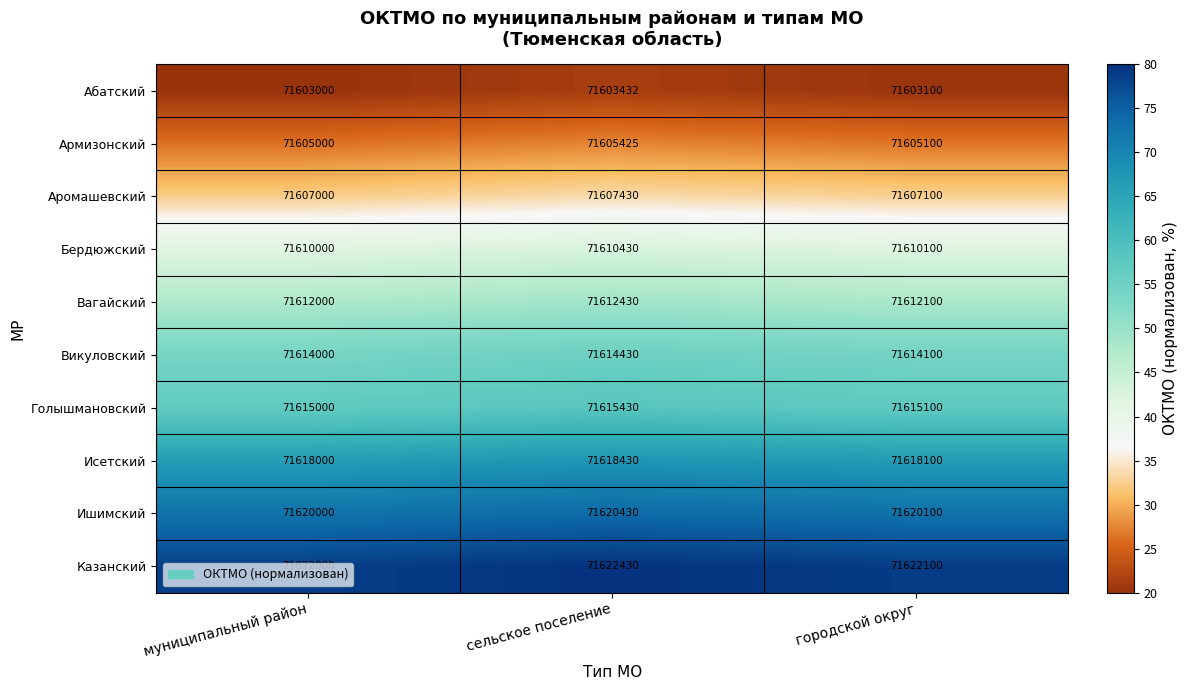

Which label corresponds to the smallest value in the chart?

муниципальный район